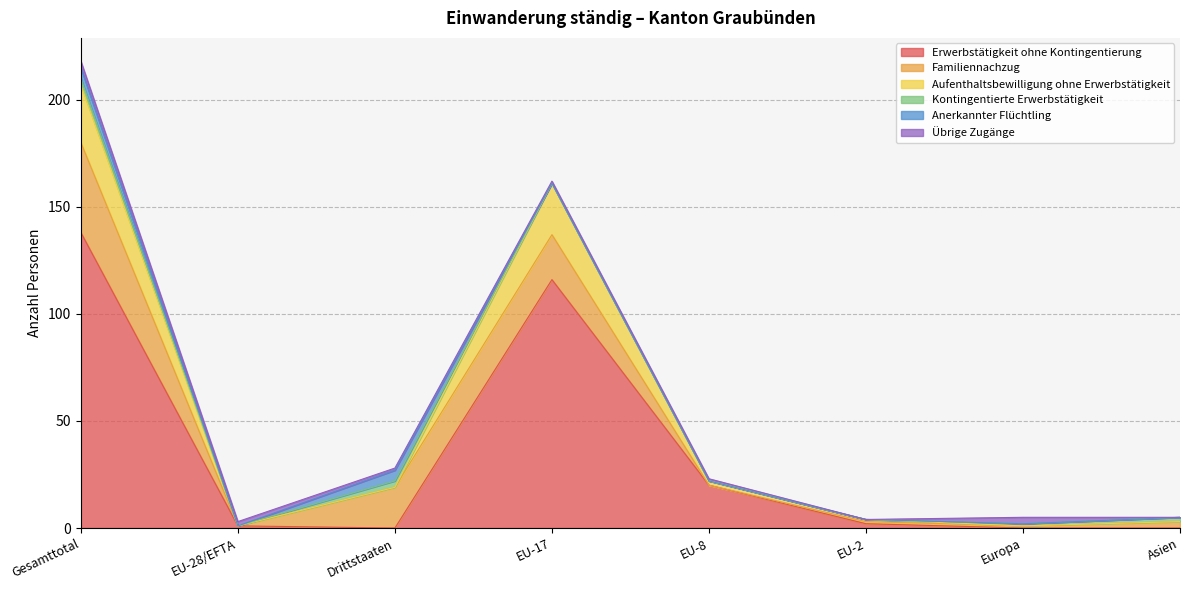

How many intersections are there between Übrige Zugänge and Familiennachzug?

6